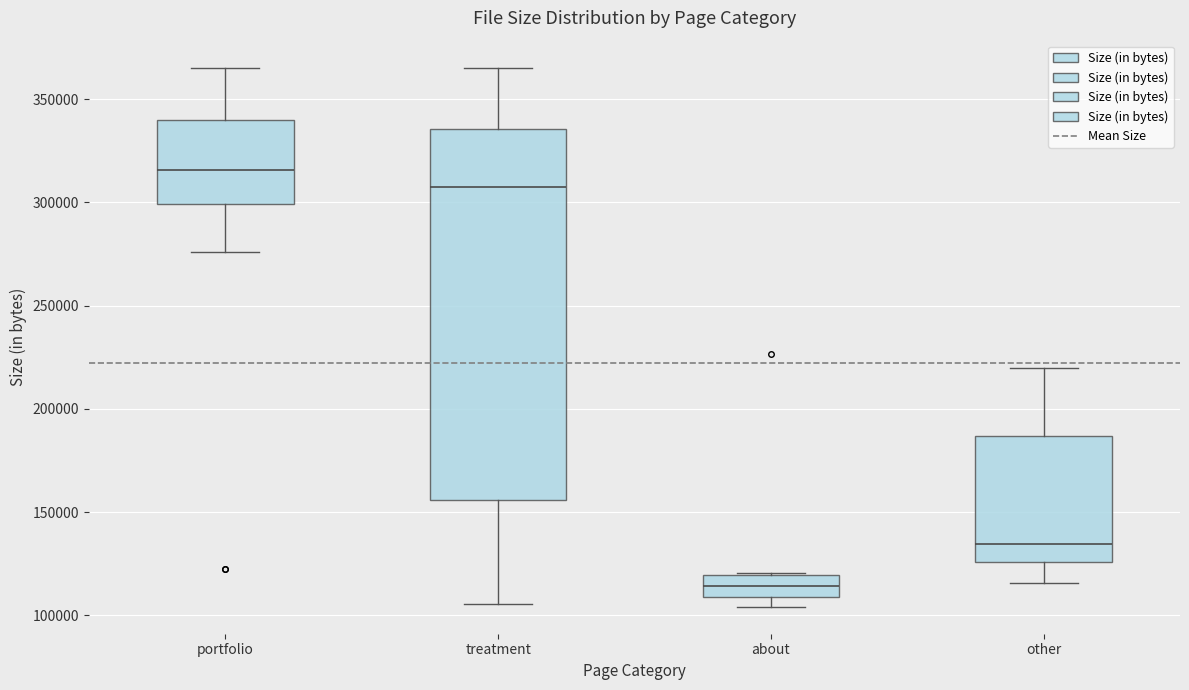

Reading left to right, transcribe this box plot: for each box, give where its median line is, the range the box spans, and where its two whiskers end, as read against the y-axis. The values are not printed on the chart, so give them approximately, as read against the axis.

portfolio: median 315000, box 300000 to 340000, whiskers 275000 to 365000
treatment: median 305000, box 155000 to 335000, whiskers 105000 to 365000
about: median 115000, box 110000 to 120000, whiskers 105000 to 120000
other: median 135000, box 125000 to 185000, whiskers 115000 to 220000